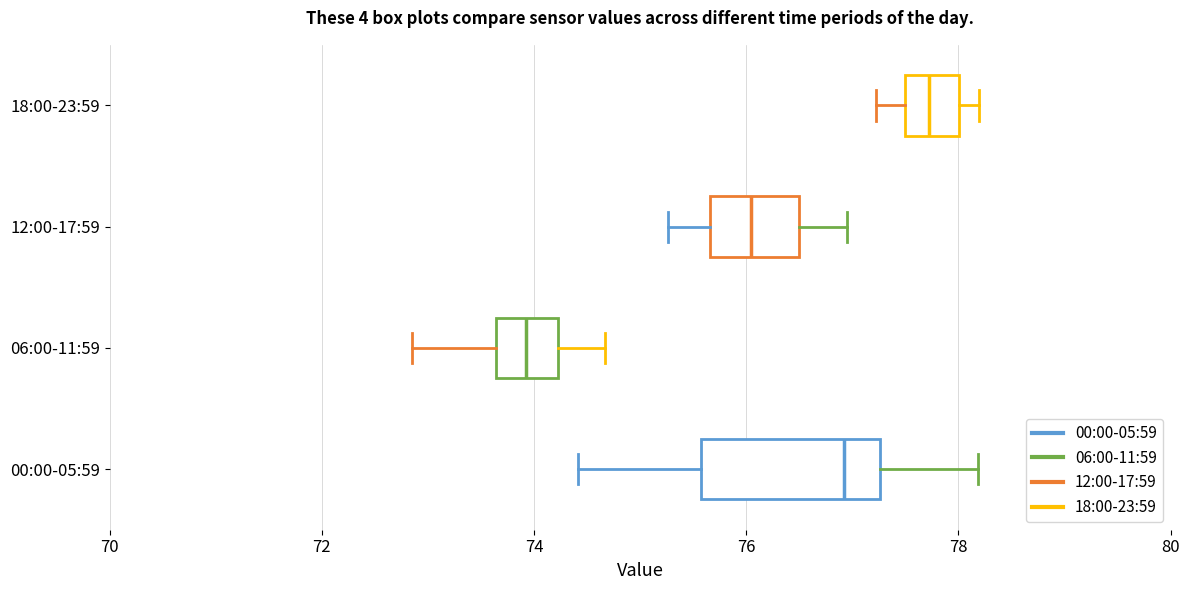

Reading bottom to top, read every box against the x-axis: the position of its median line, the range the box covers, and the ends of its whiskers. The values are not printed on the chart, so give them approximately, as read against the axis.

00:00-05:59: median 77.0, box 75.6 to 77.2, whiskers 74.4 to 78.2
06:00-11:59: median 74.0, box 73.6 to 74.2, whiskers 72.8 to 74.6
12:00-17:59: median 76.0, box 75.6 to 76.6, whiskers 75.2 to 77.0
18:00-23:59: median 77.8, box 77.4 to 78.0, whiskers 77.2 to 78.2